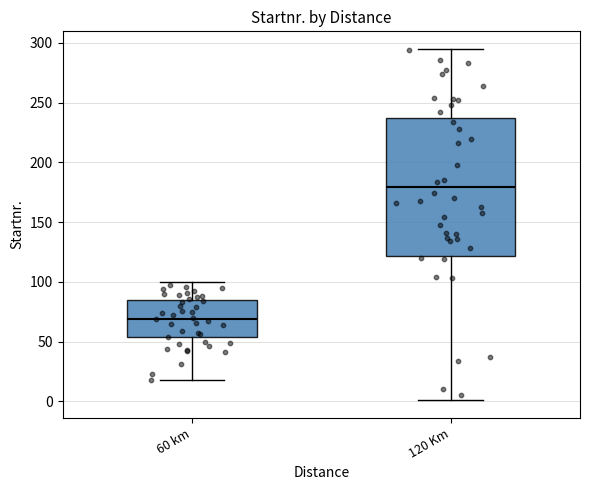

Reading left to right, read every box against the y-axis: the position of its median line, the range the box covers, and the ends of its whiskers. The values are not printed on the chart, so give them approximately, as read against the axis.

60 km: median 70, box 55 to 85, whiskers 20 to 100
120 Km: median 180, box 120 to 235, whiskers 0 to 295